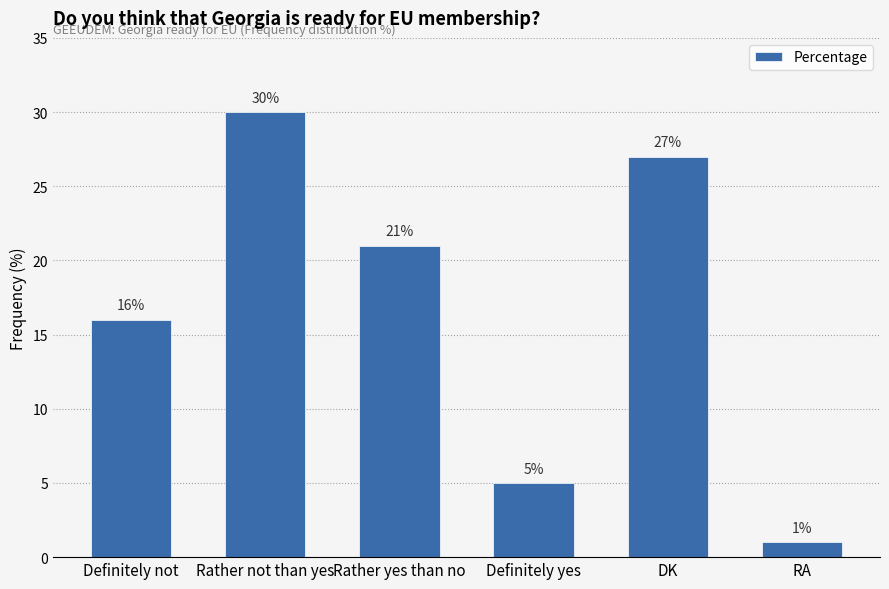

Where is the data nearest to the value 15?

Definitely not